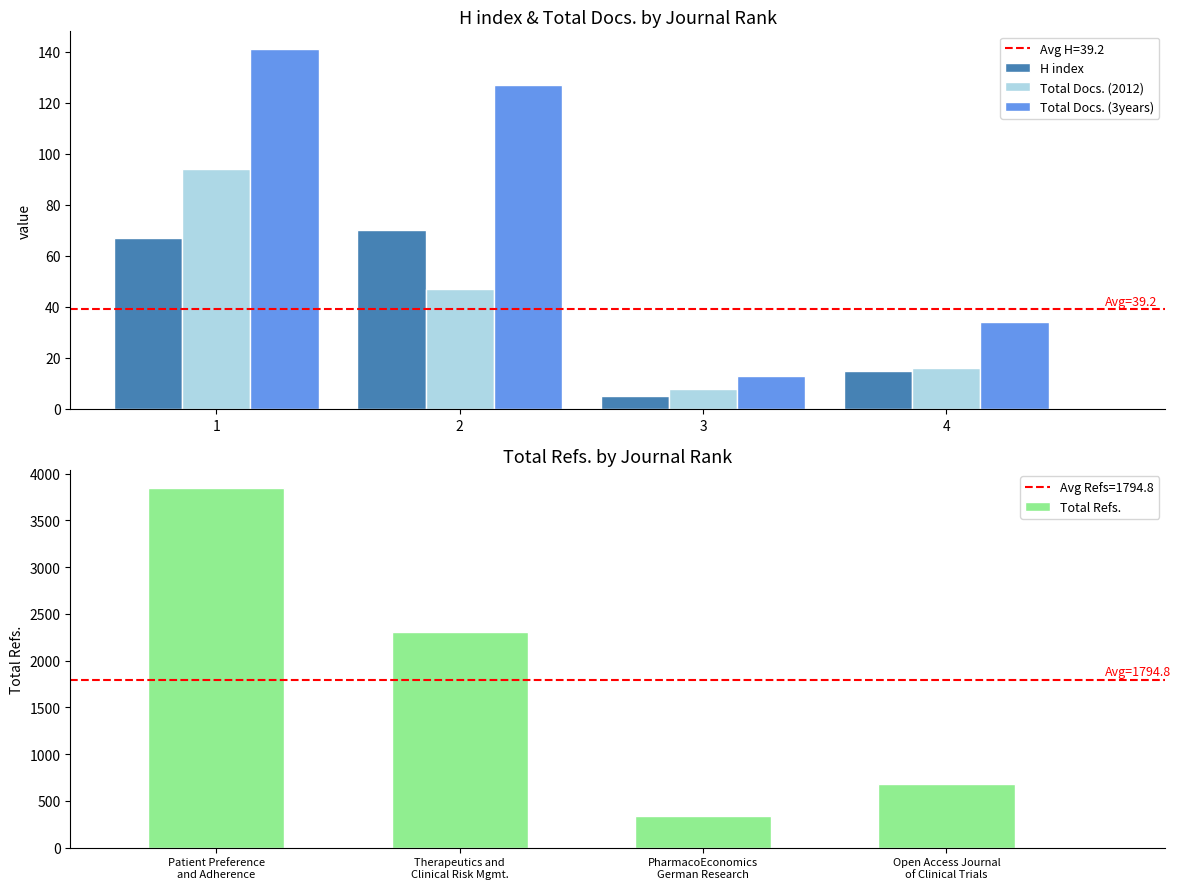

Count the number of categories in the chart.

4